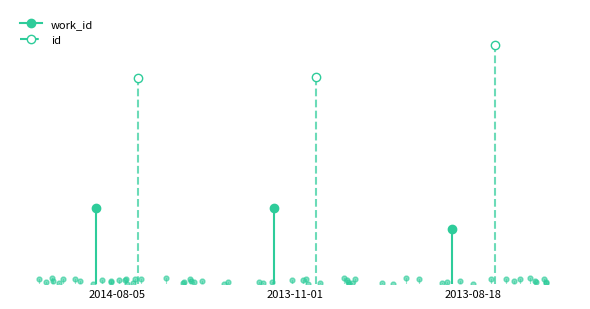

What is the average value of the work_id series?

3553